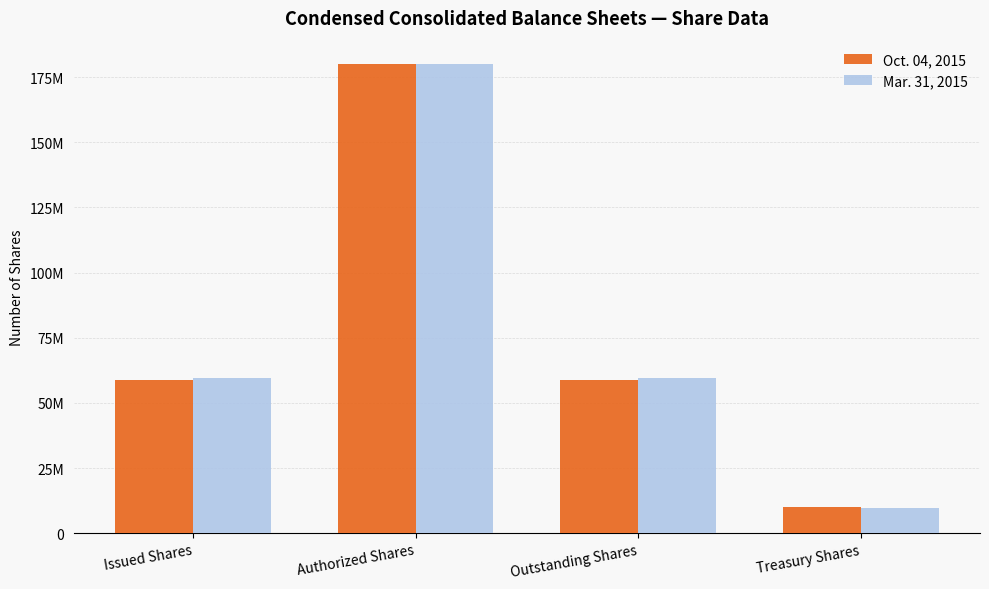

Which series has the largest total across all categories?

Mar. 31, 2015